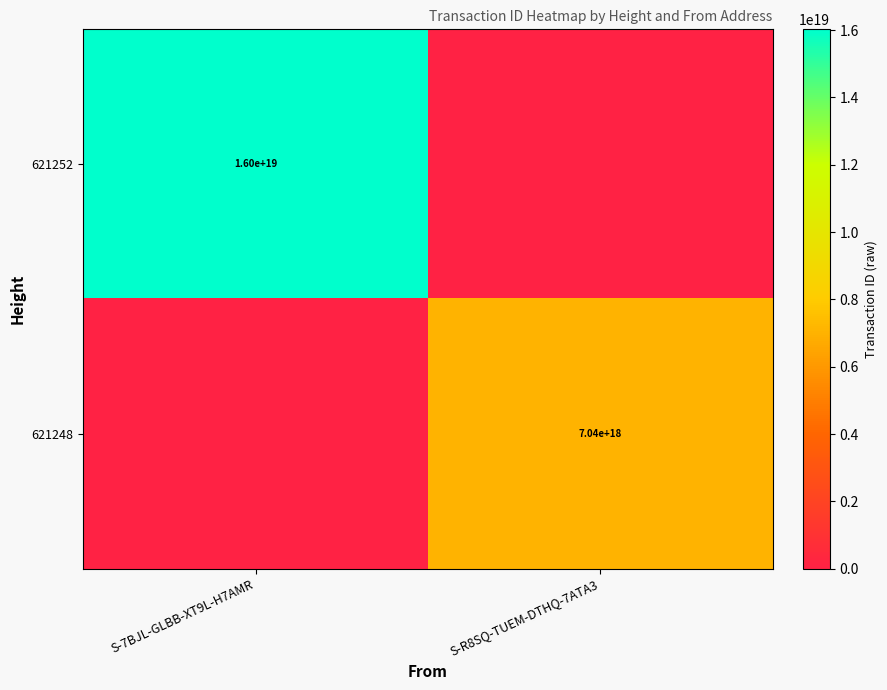

The value of 621248 at S-R8SQ-TUEM-DTHQ-7ATA3 is 2881538001731077120. True or false?

False